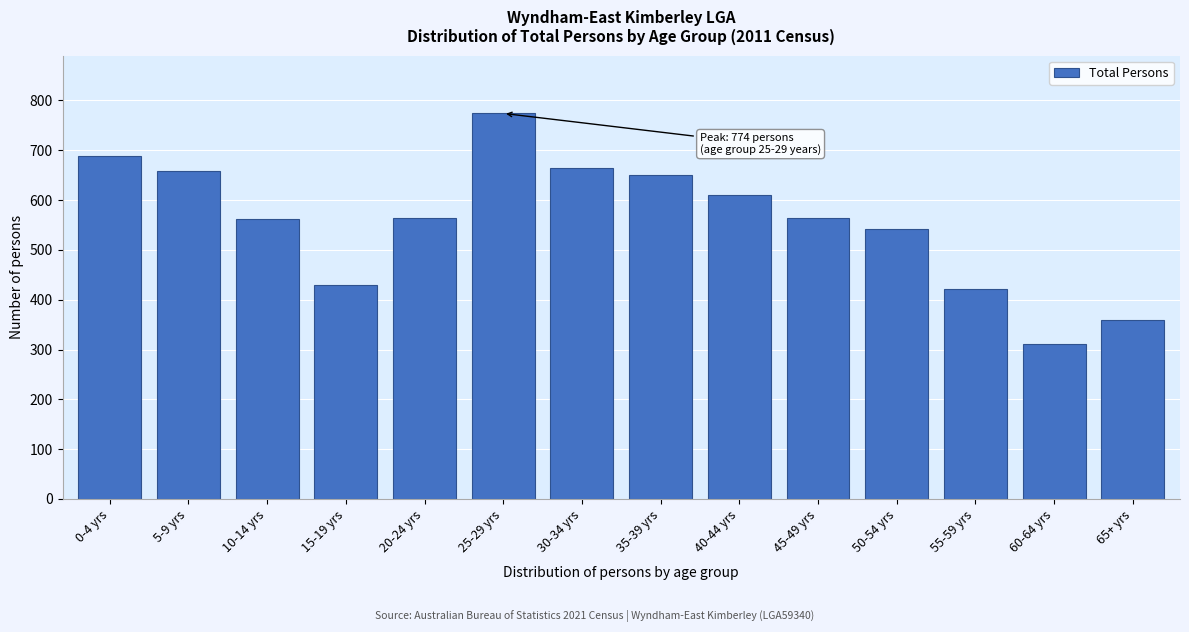

True or false: the data shows 174 at 55-59 yrs.

False